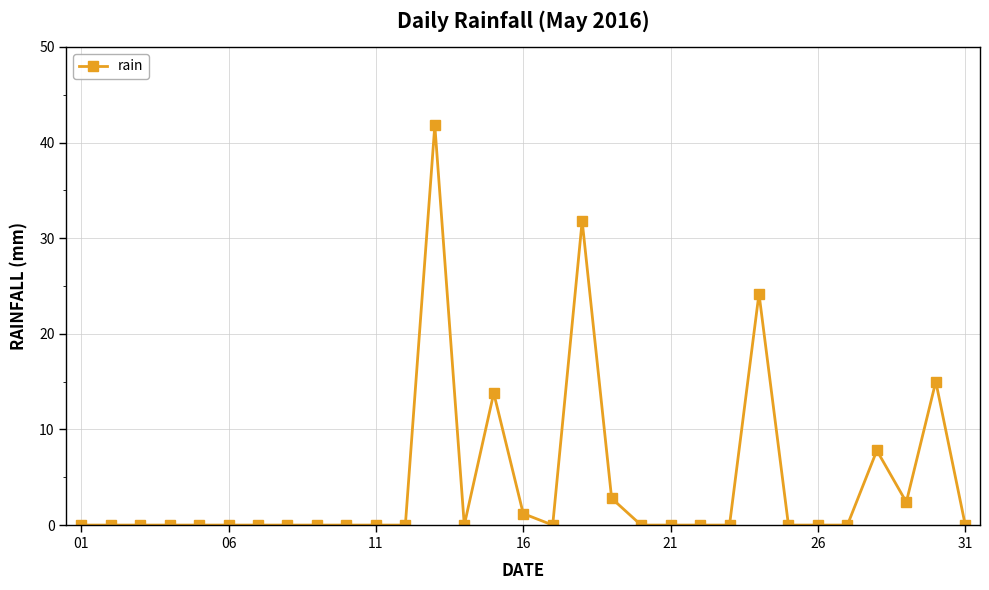

True or false: the data has more than 1 interior local peaks.

True